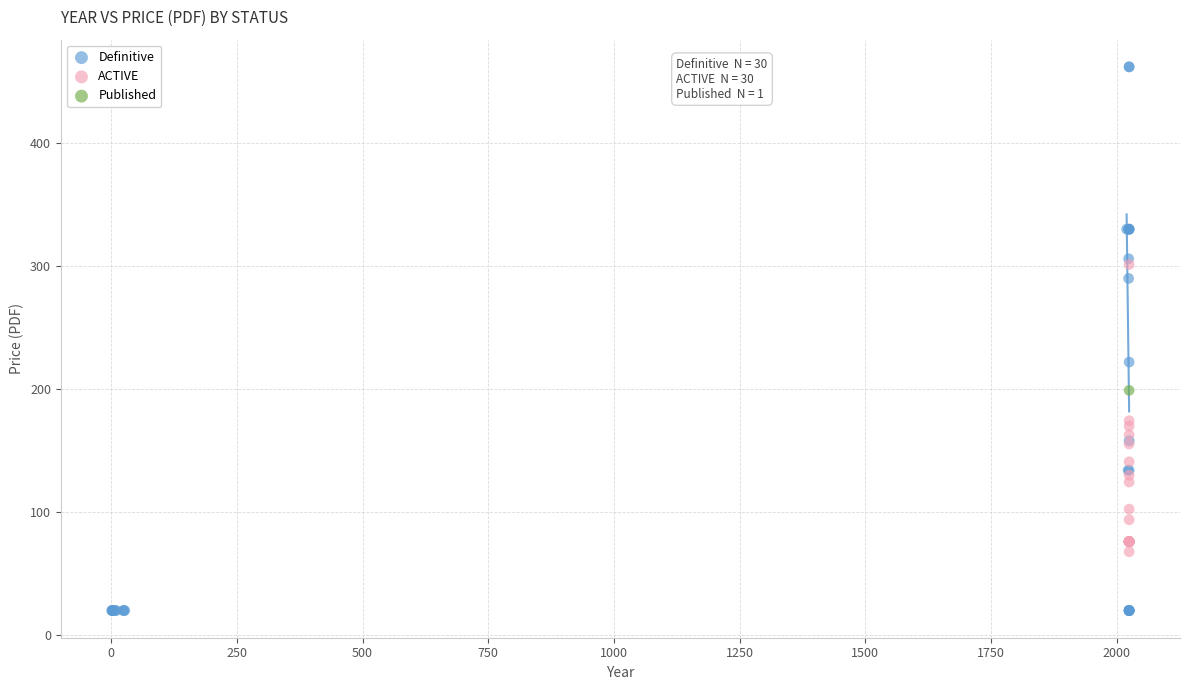

Which series reaches the maximum Y coordinate?

Definitive